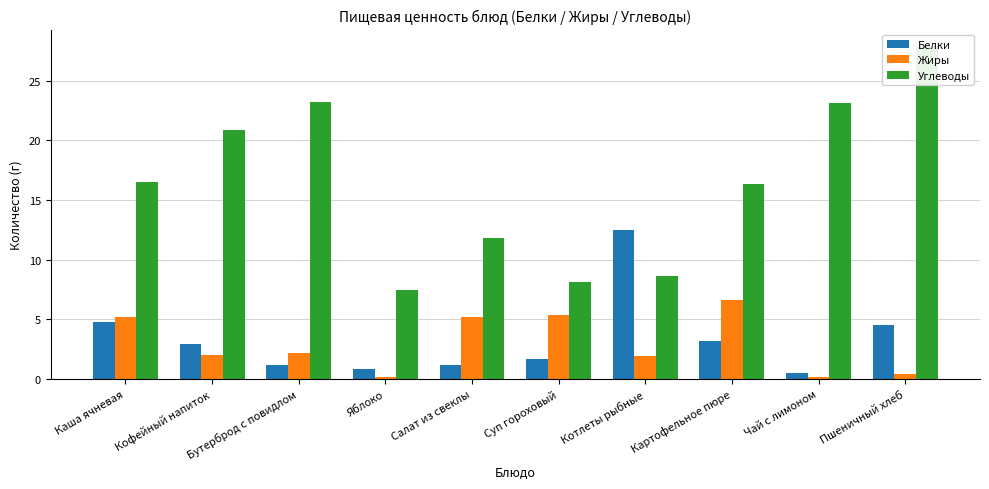

Reading right to left, extract all data points from this chart.

Белки: 4.5	0.5	3.1	12.5	1.7	1.2	0.8	1.2	2.9	4.8
Жиры: 0.5	0.2	6.6	1.9	5.4	5.2	0.2	2.2	2.0	5.2
Углеводы: 27.9	23.1	16.4	8.6	8.1	11.8	7.5	23.2	20.9	16.5